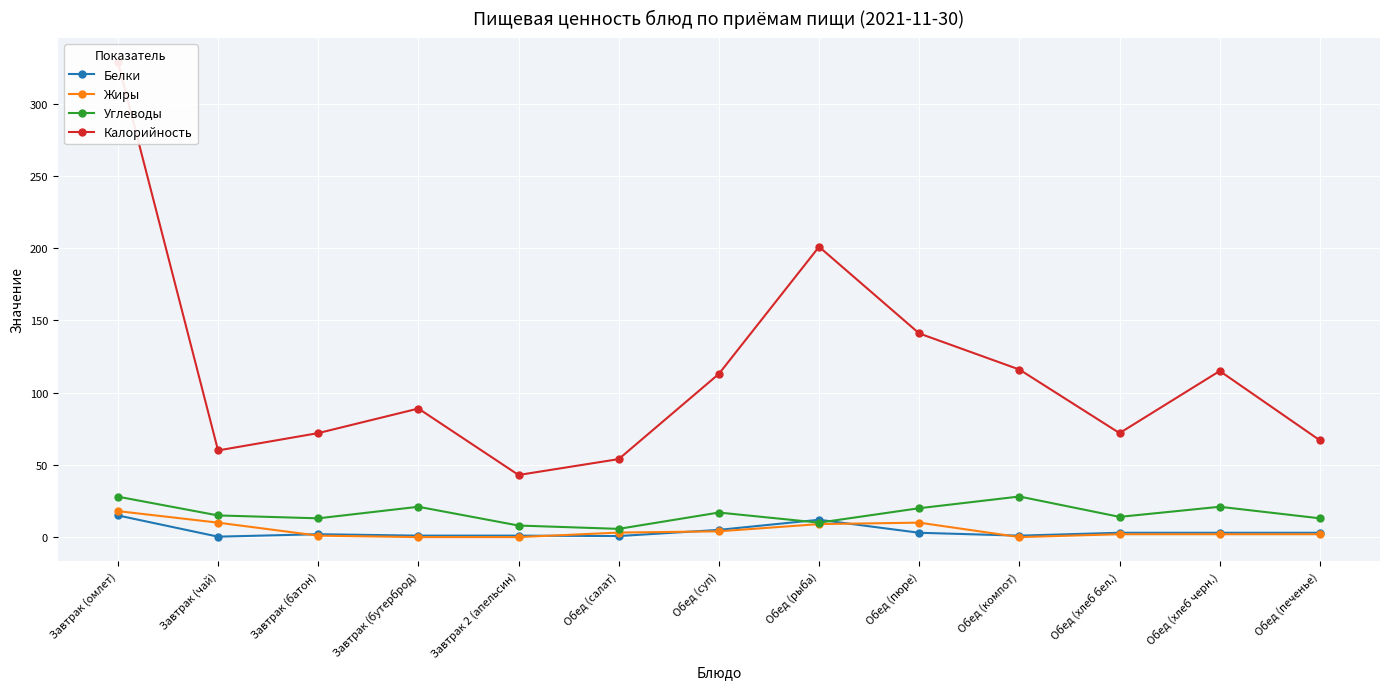

True or false: Углеводы has a value of 10.1 at Обед (салат).

False